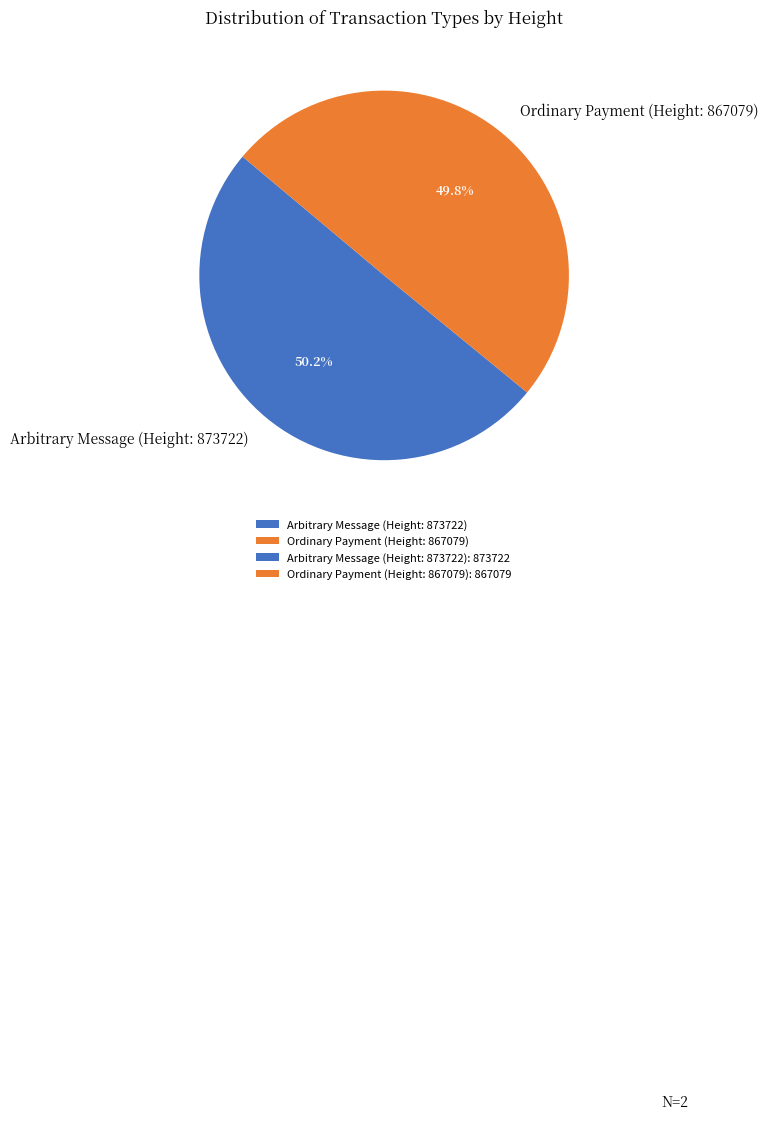

Do Ordinary Payment (Height: 867079) and Arbitrary Message (Height: 873722) together represent more than half of the pie?

Yes